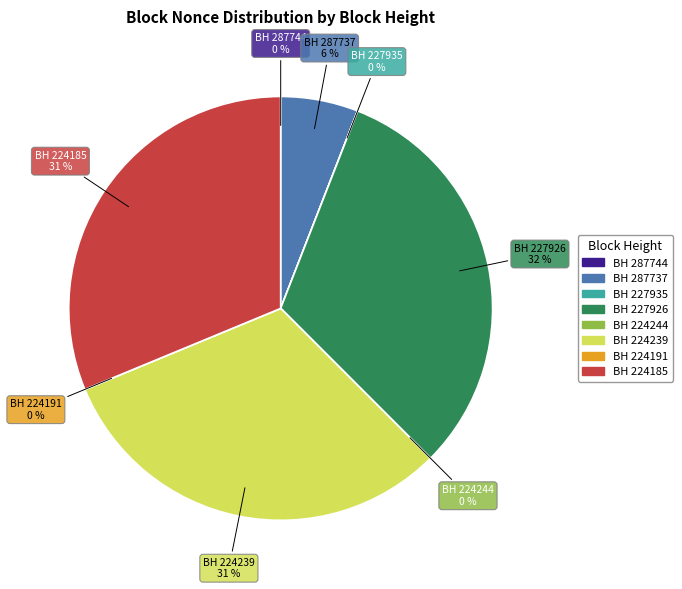

To the nearest percent, what is the difference between the largest and smallest slice percentages?

32%